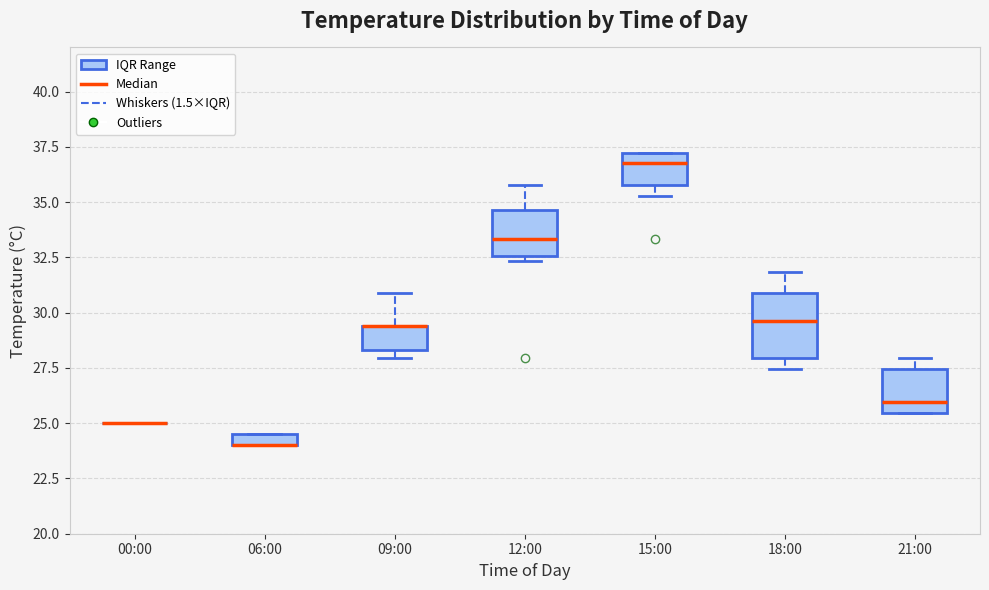

Which box is the tallest, from its lower edge to its upper edge?

18:00